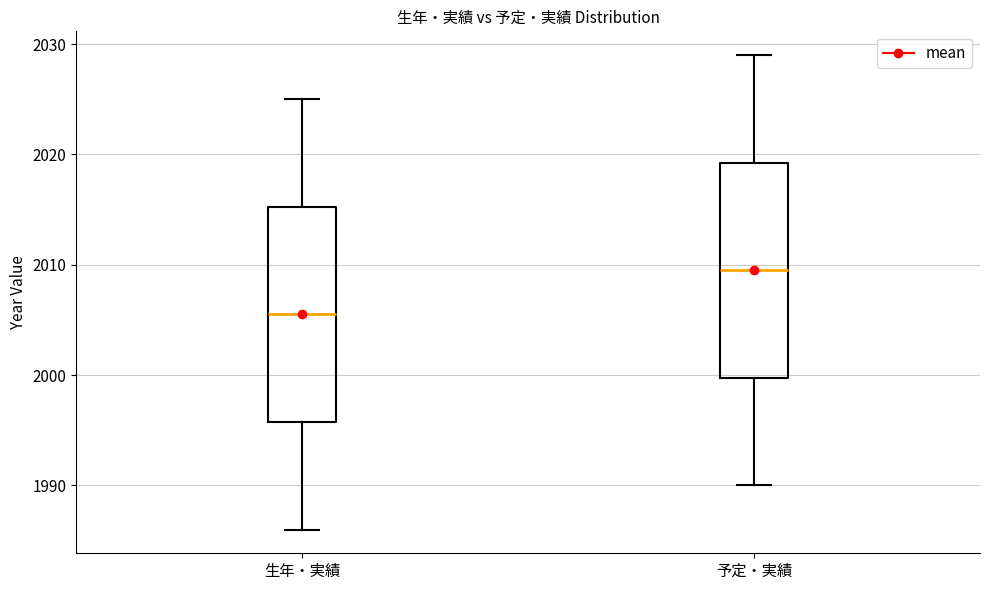

Which box has the lowest median line?

生年・実績